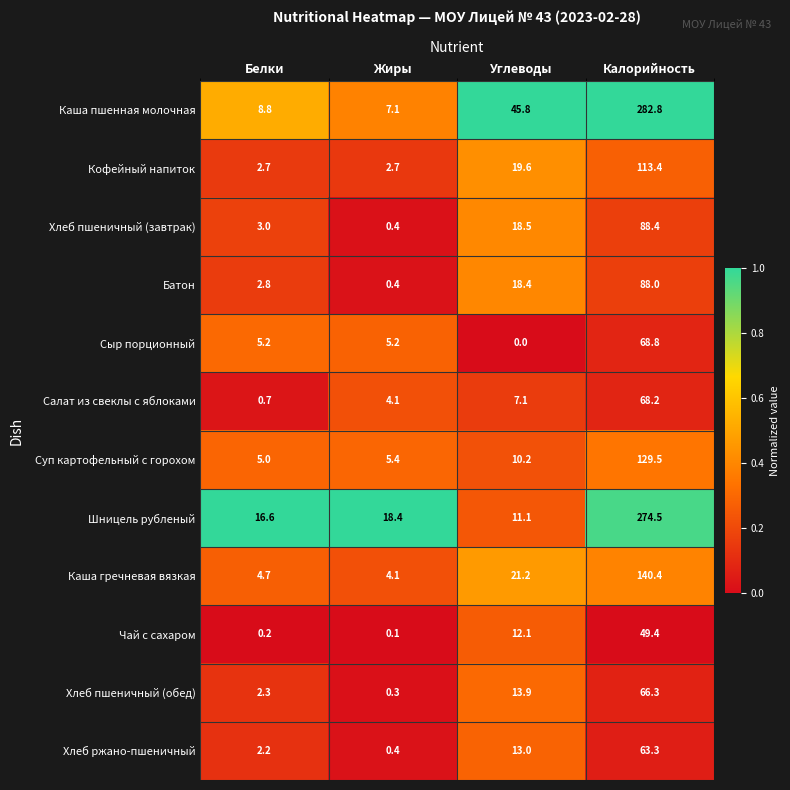

What is the sum of all Кофейный напиток values?

138.4